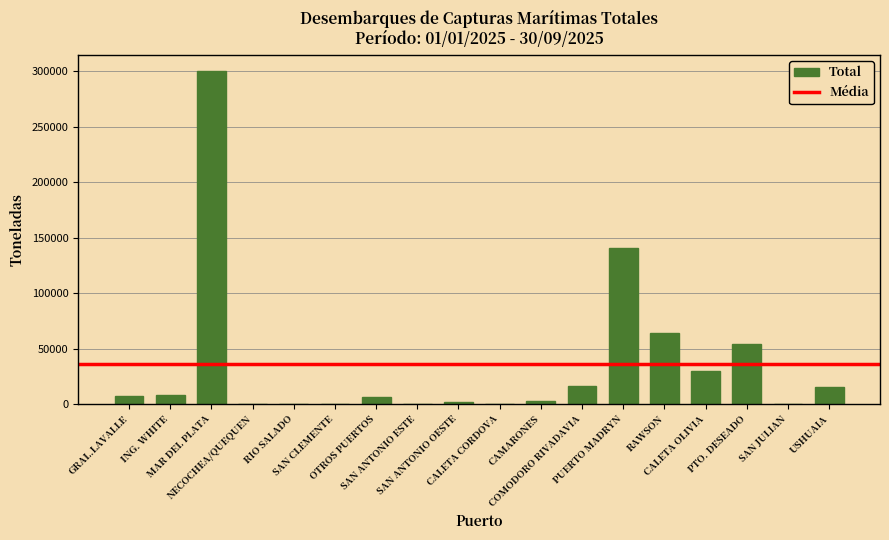

What is the maximum value shown in the chart?

299962.0